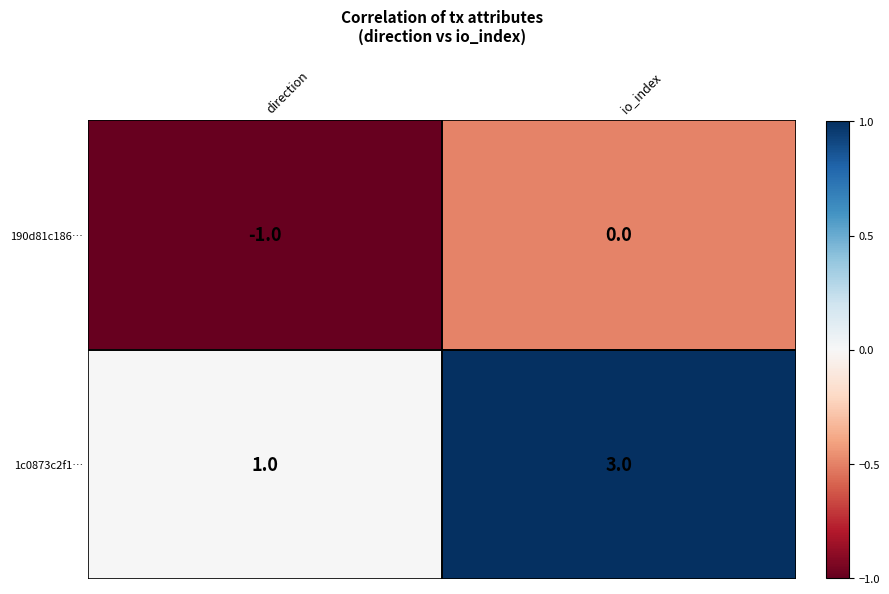

Which series has the widest spread of values?

1c0873c2f1…